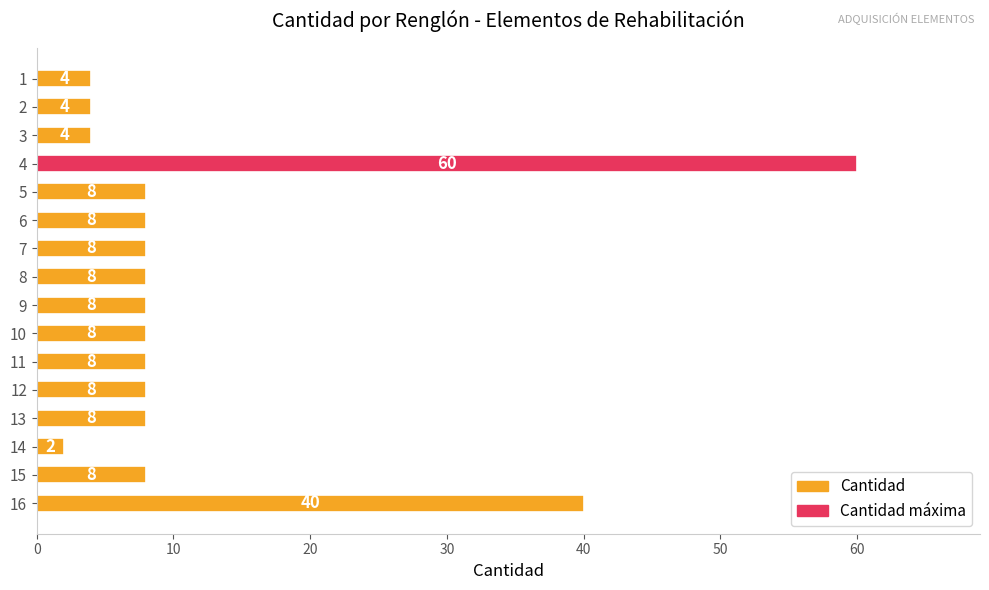

How many bars are there in total?

16